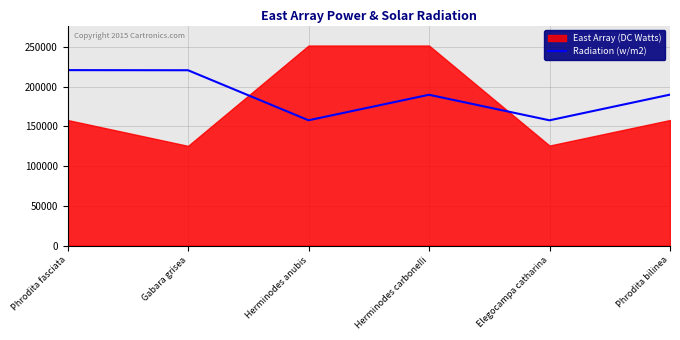

What is the change in value from Herminodes anubis to Phrodita bilinea?

+32309